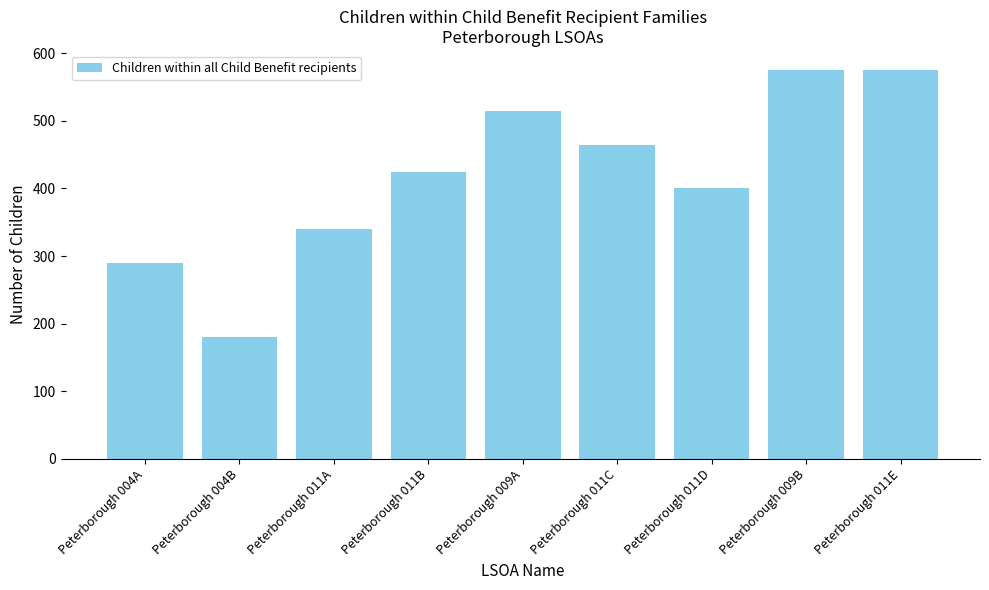

Read the value at Peterborough 004A, to the nearest 10.

290